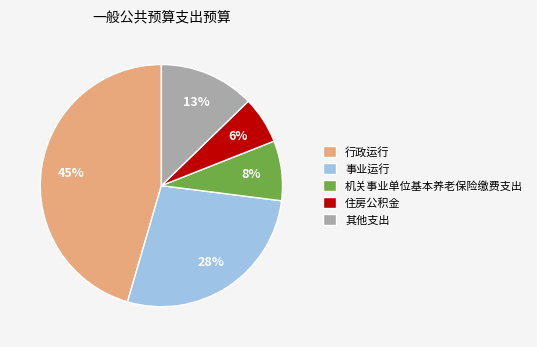

The 行政运行 slice represents 31% of the pie. True or false?

False